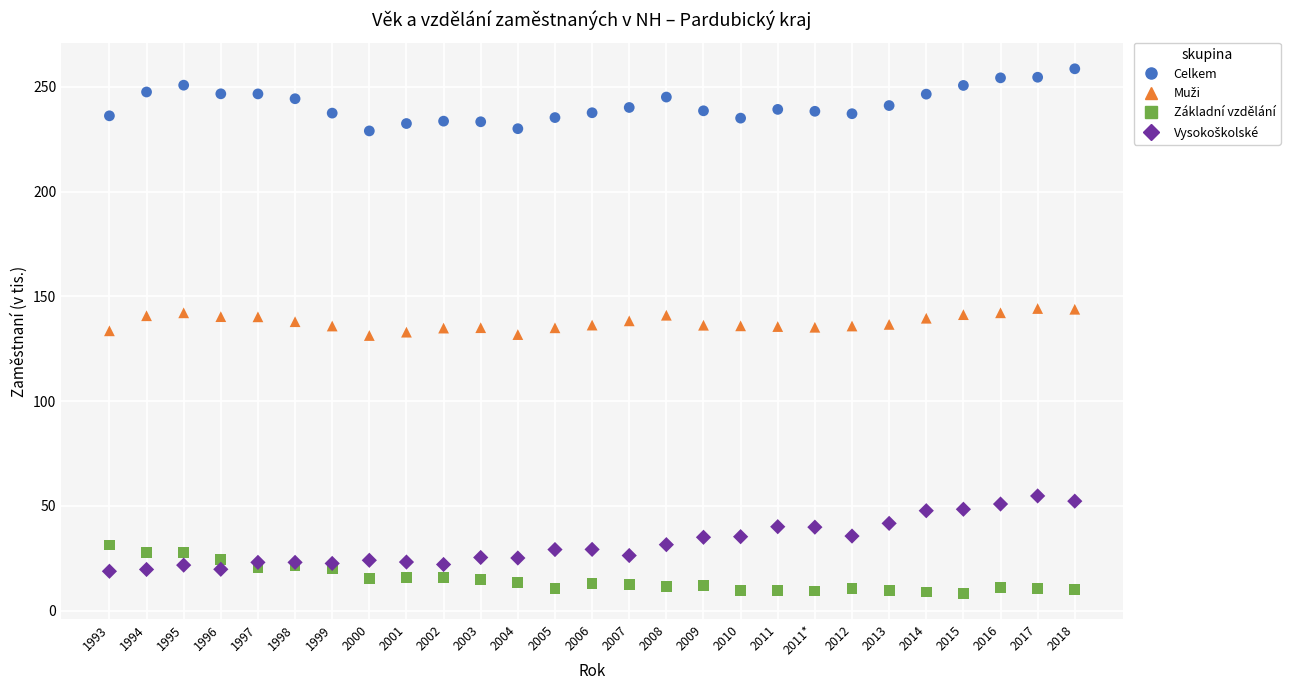

Which series reaches the minimum Y coordinate?

Základní vzdělání